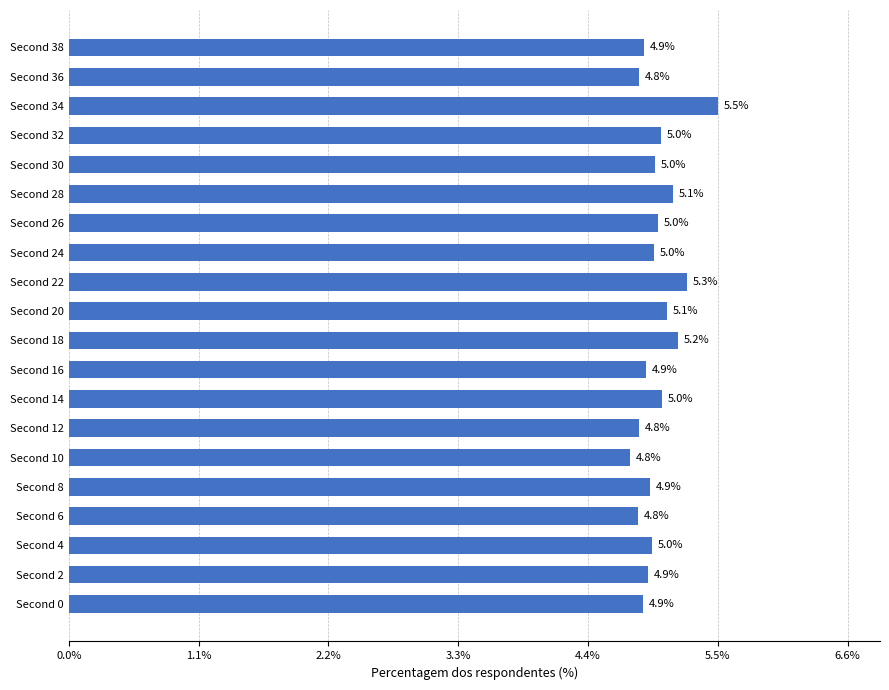

Reading bottom to top, extract all data points from this chart.

4.9	4.9	5.0	4.8	4.9	4.8	4.8	5.0	4.9	5.2	5.1	5.3	5.0	5.0	5.1	5.0	5.0	5.5	4.8	4.9